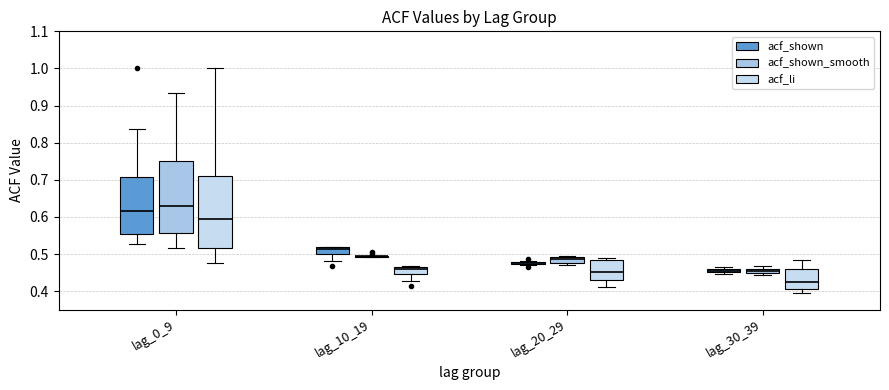

Where is the upper edge of the box for lag_20_29 (acf_li) on the y-axis? The values are not printed on the chart, so give them approximately, as read against the axis.

0.48